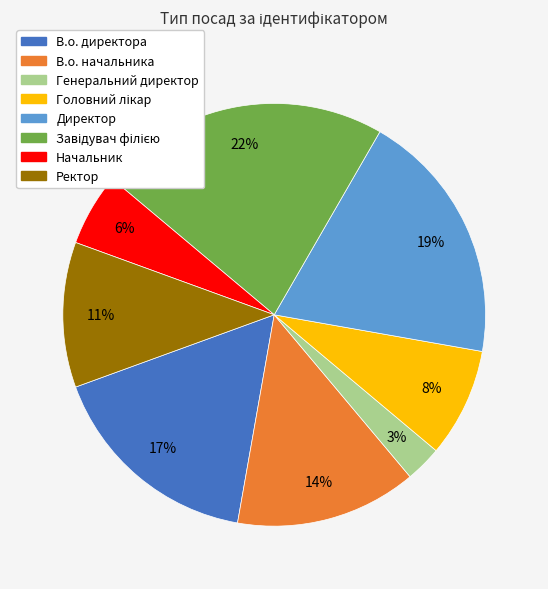

What is the smallest slice in the pie chart?

Генеральний директор